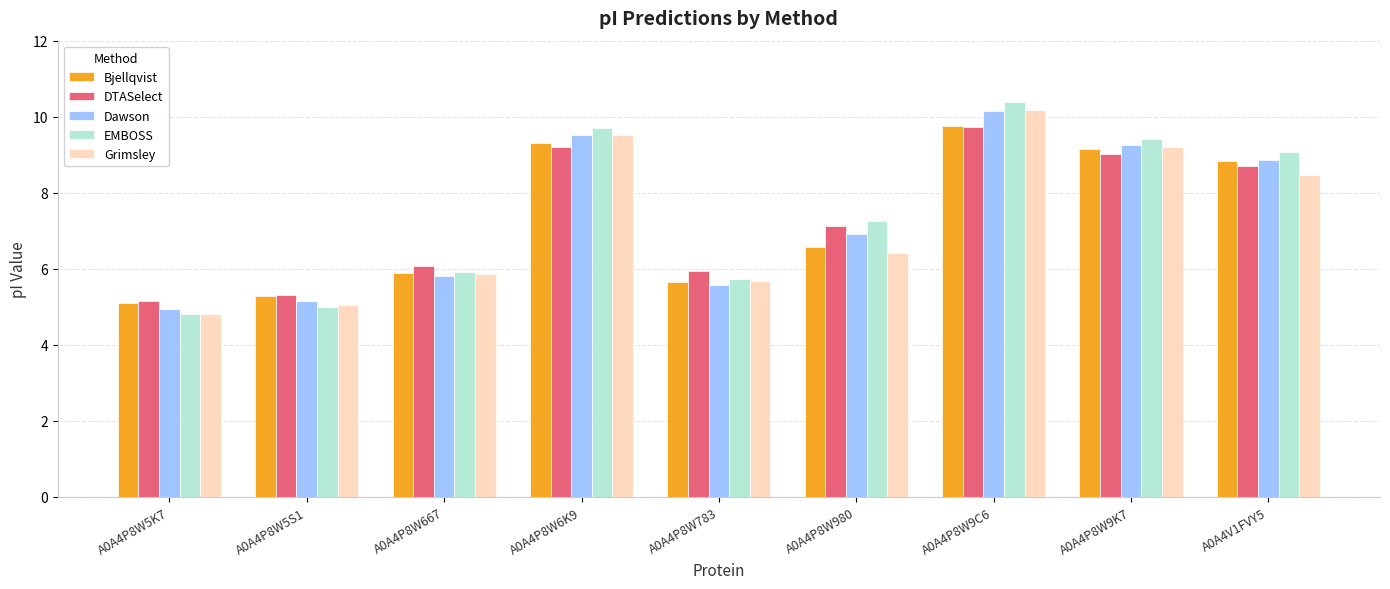

Reading right to left, what are all the values shown in this chart?

Bjellqvist: A0A4V1FVY5=8.8	A0A4P8W9K7=9.2	A0A4P8W9C6=9.8	A0A4P8W980=6.6	A0A4P8W783=5.7	A0A4P8W6K9=9.3	A0A4P8W667=5.9	A0A4P8W5S1=5.3	A0A4P8W5K7=5.1
DTASelect: A0A4V1FVY5=8.7	A0A4P8W9K7=9.0	A0A4P8W9C6=9.7	A0A4P8W980=7.1	A0A4P8W783=5.9	A0A4P8W6K9=9.2	A0A4P8W667=6.1	A0A4P8W5S1=5.3	A0A4P8W5K7=5.2
Dawson: A0A4V1FVY5=8.9	A0A4P8W9K7=9.3	A0A4P8W9C6=10.1	A0A4P8W980=6.9	A0A4P8W783=5.6	A0A4P8W6K9=9.5	A0A4P8W667=5.8	A0A4P8W5S1=5.2	A0A4P8W5K7=4.9
EMBOSS: A0A4V1FVY5=9.1	A0A4P8W9K7=9.4	A0A4P8W9C6=10.4	A0A4P8W980=7.3	A0A4P8W783=5.7	A0A4P8W6K9=9.7	A0A4P8W667=5.9	A0A4P8W5S1=5.0	A0A4P8W5K7=4.8
Grimsley: A0A4V1FVY5=8.5	A0A4P8W9K7=9.2	A0A4P8W9C6=10.2	A0A4P8W980=6.4	A0A4P8W783=5.7	A0A4P8W6K9=9.5	A0A4P8W667=5.9	A0A4P8W5S1=5.1	A0A4P8W5K7=4.8